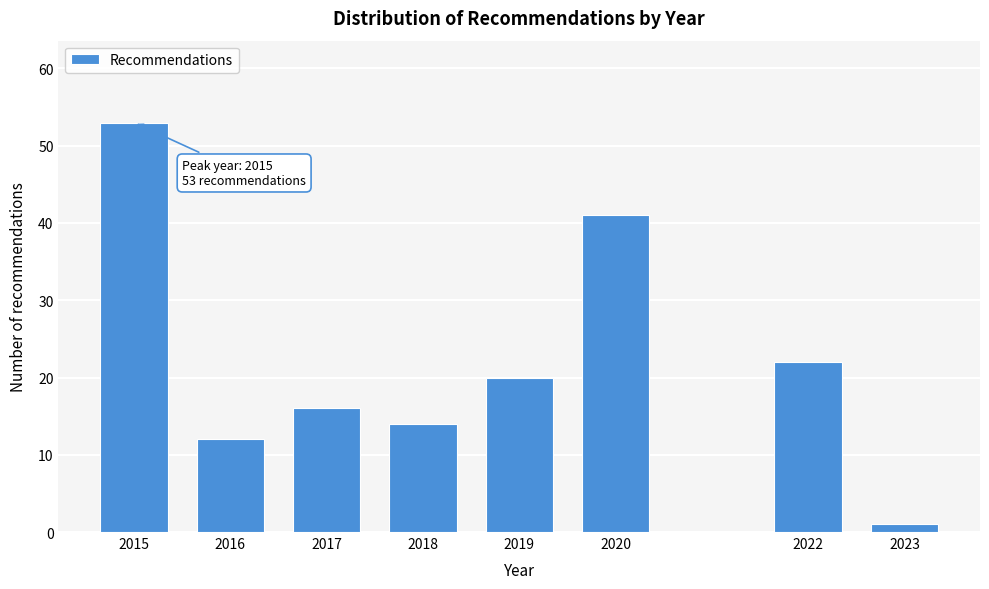

Reading left to right, extract all data points from this chart.

2015=53	2016=12	2017=16	2018=14	2019=20	2020=41	2022=22	2023=1